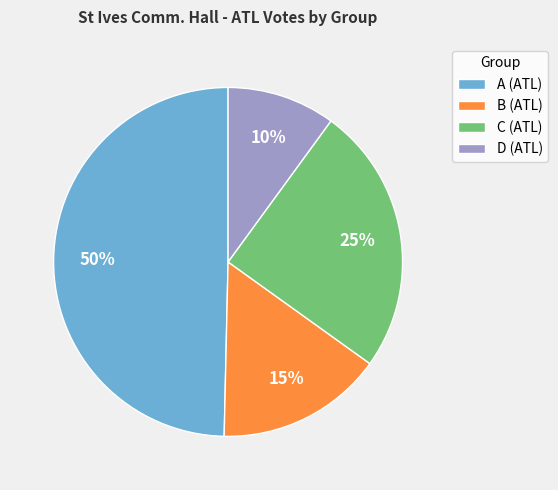

Count the number of slices in the pie.

4